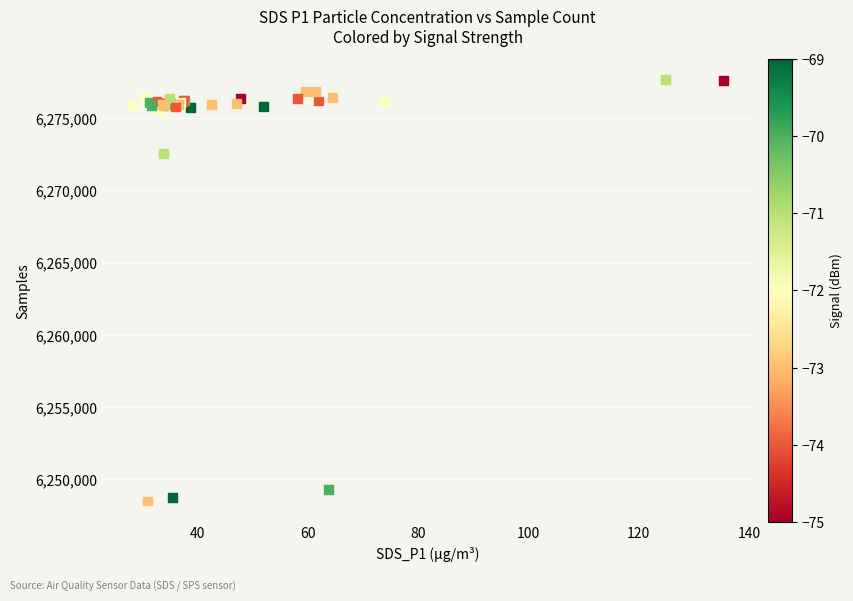

What Y value in the scatter plot is closest to 6263072?

6272524